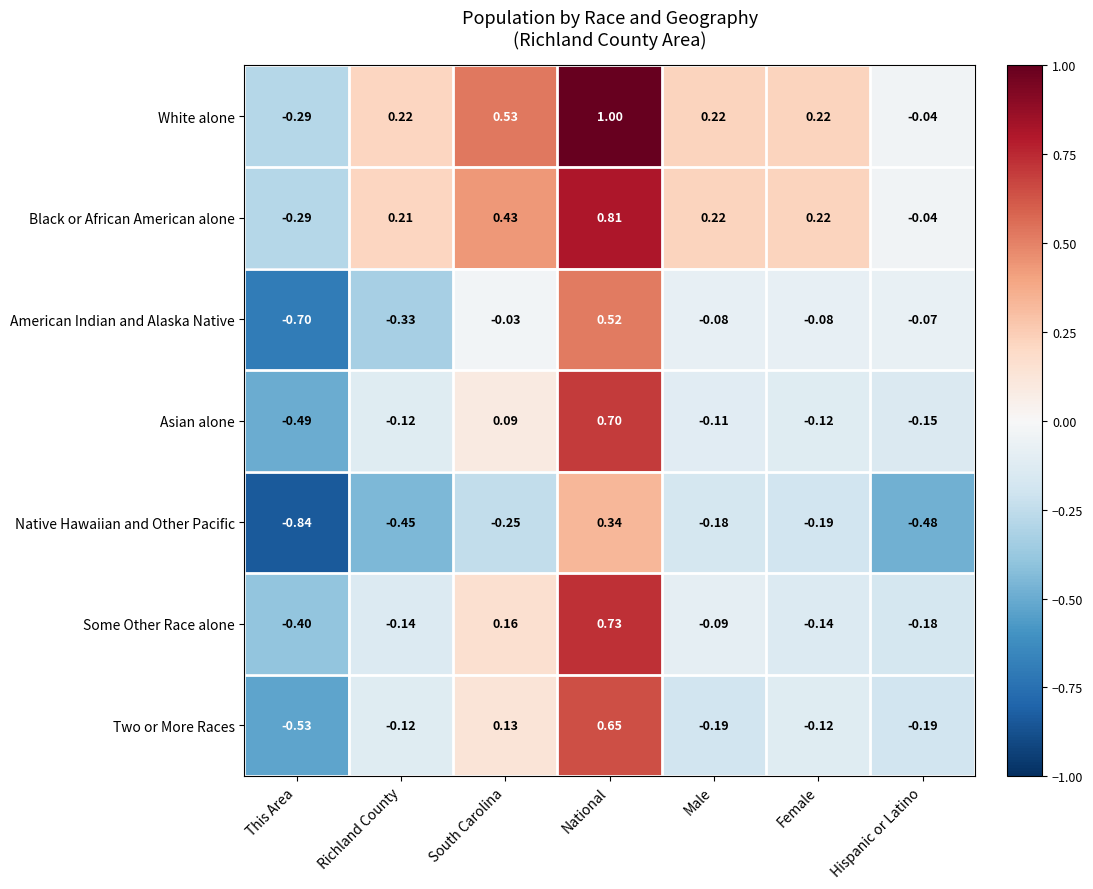

Which category has the lowest value in the Asian alone series?

This Area